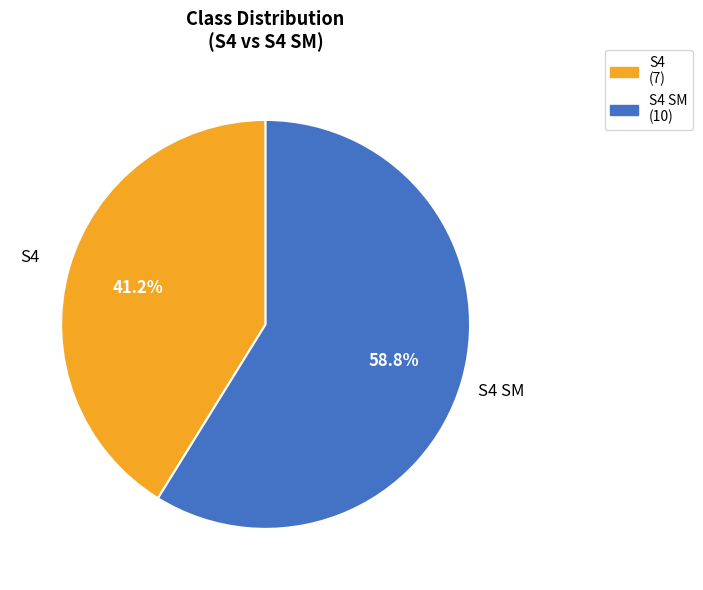

Is there any slice that represents more than half of the pie?

Yes